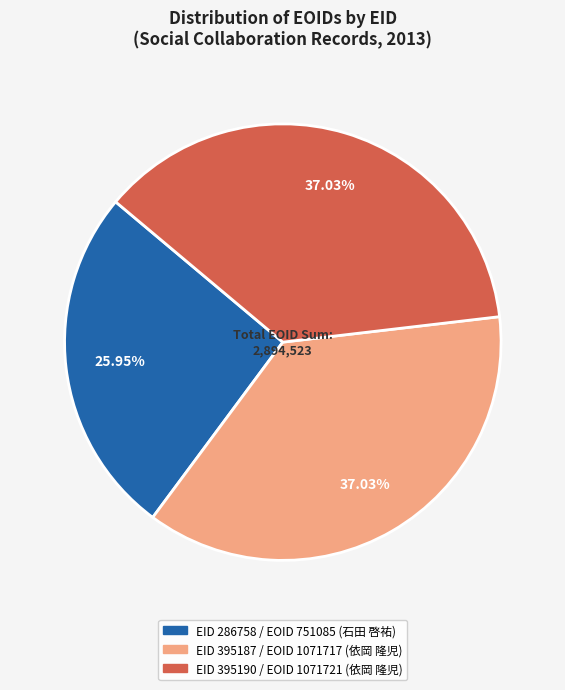

Does any single category account for the majority?

No